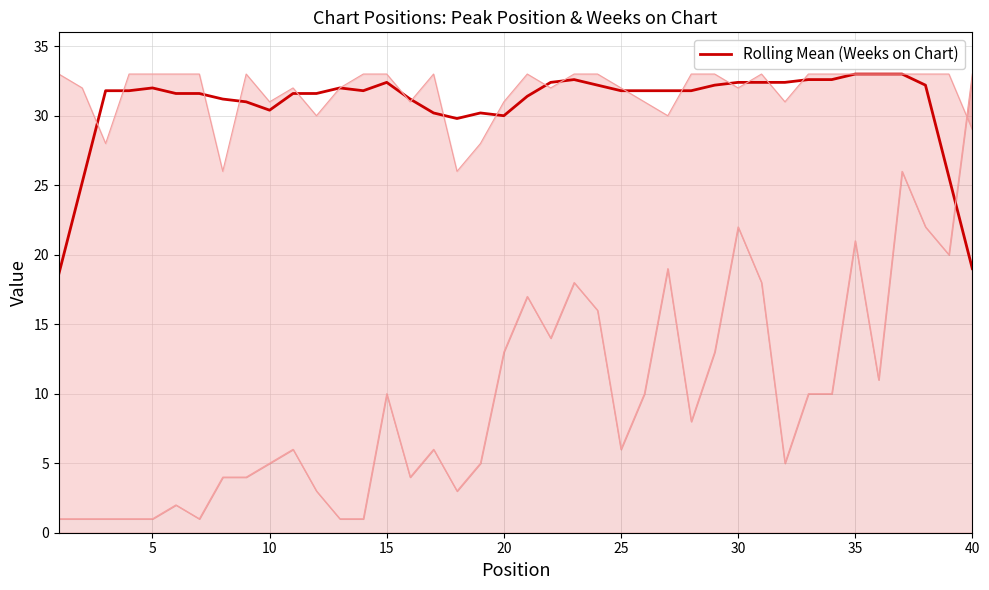

What is the minimum value for Rolling Mean (Weeks on Chart)?

18.6